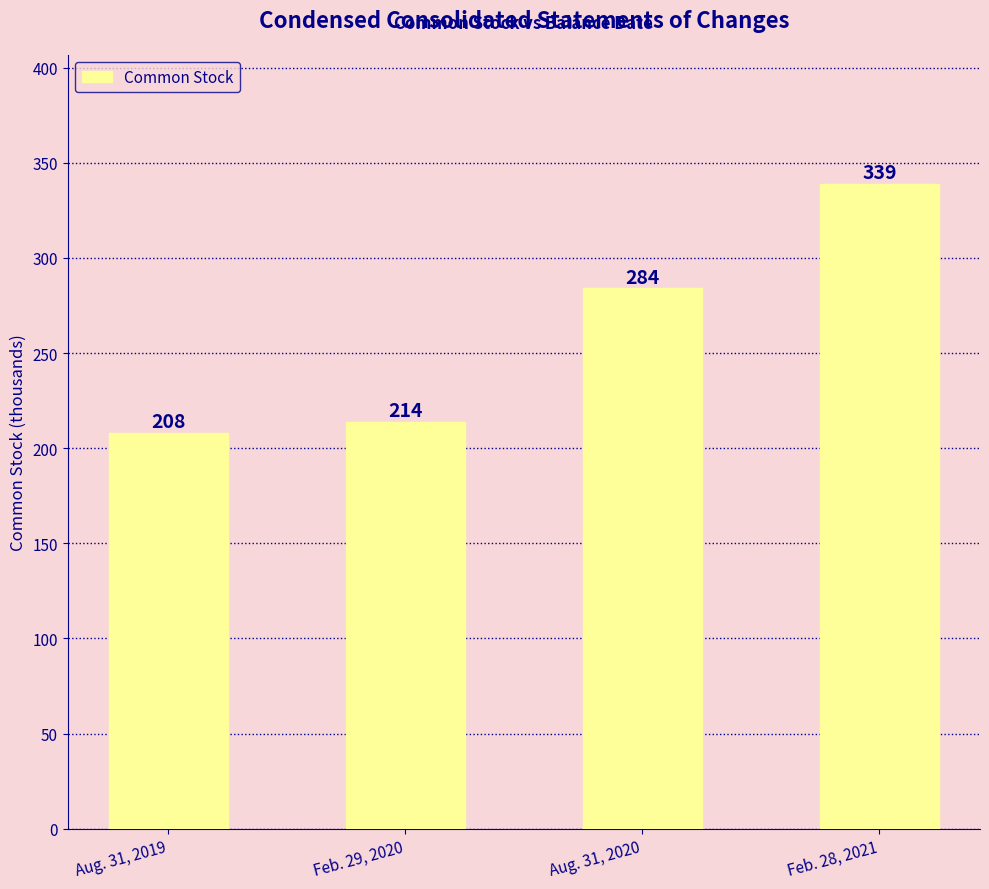

At which category does the chart reach its minimum across all series?

Aug. 31, 2019